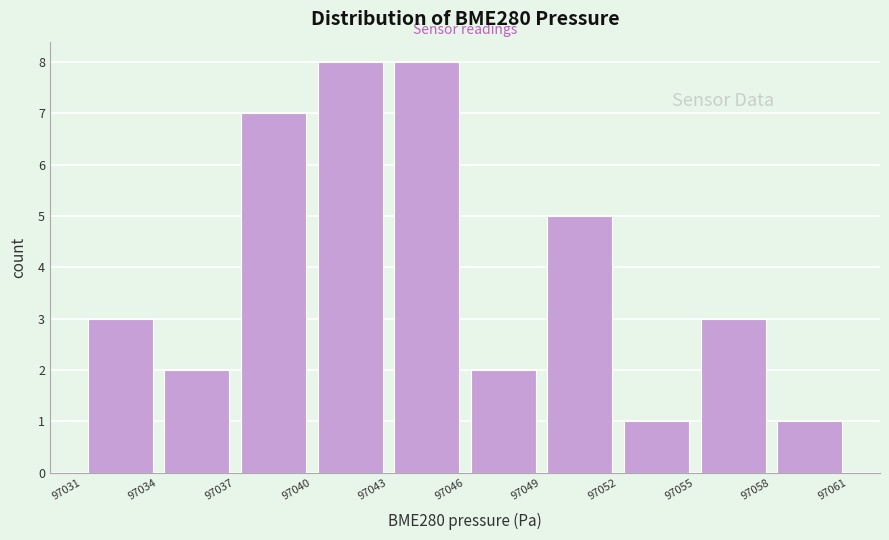

Reading left to right, transcribe this chart: for each bar, give the range it covers on the x-axis and its height. The values are not printed on the chart, so give them approximately, as read against the axis.

97031 to 97034: 3
97034 to 97037: 2
97037 to 97040: 7
97040 to 97043: 8
97043 to 97046: 8
97046 to 97049: 2
97049 to 97052: 5
97052 to 97055: 1
97055 to 97058: 3
97058 to 97061: 1